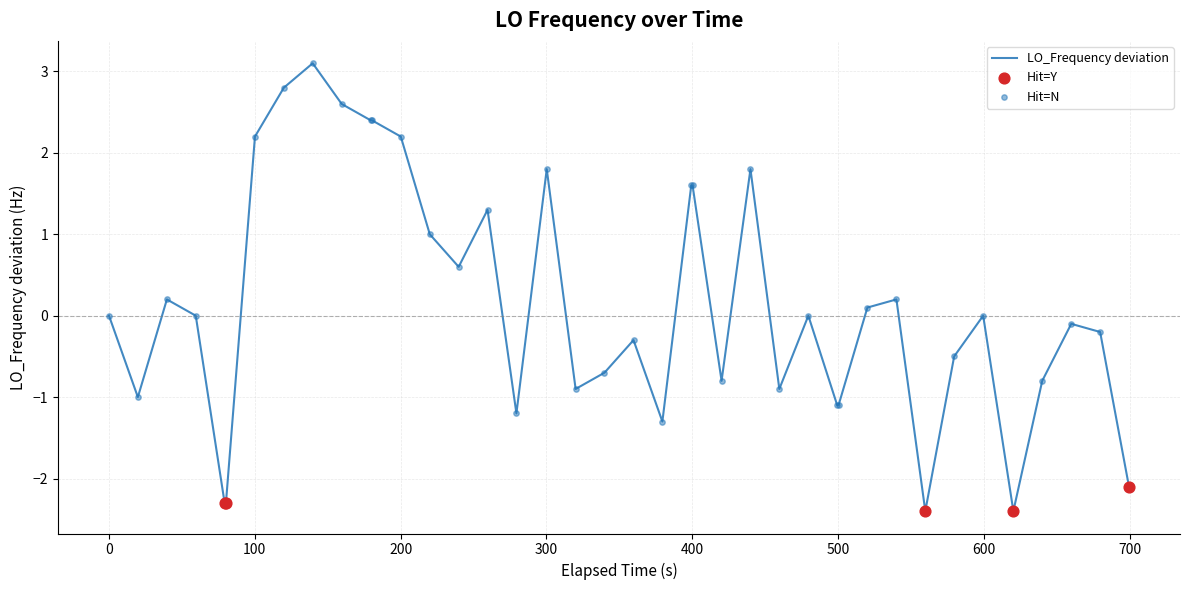

What is the difference between the maximum and minimum values?

5.5